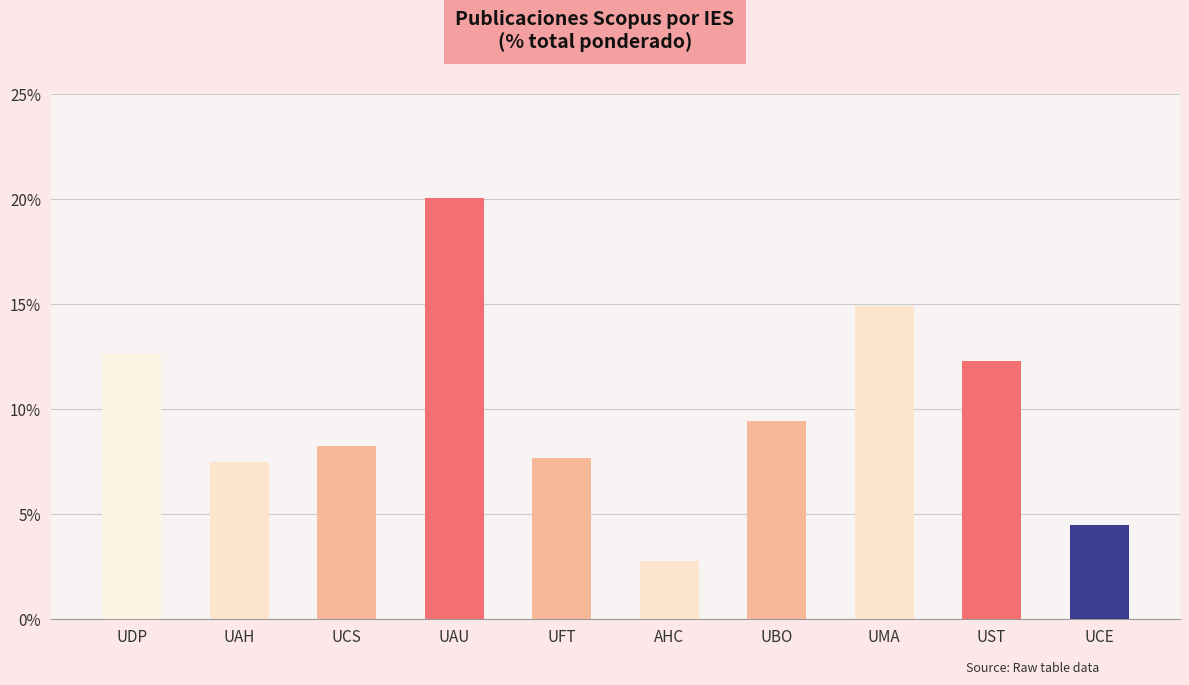

Does the chart contain any negative values?

No